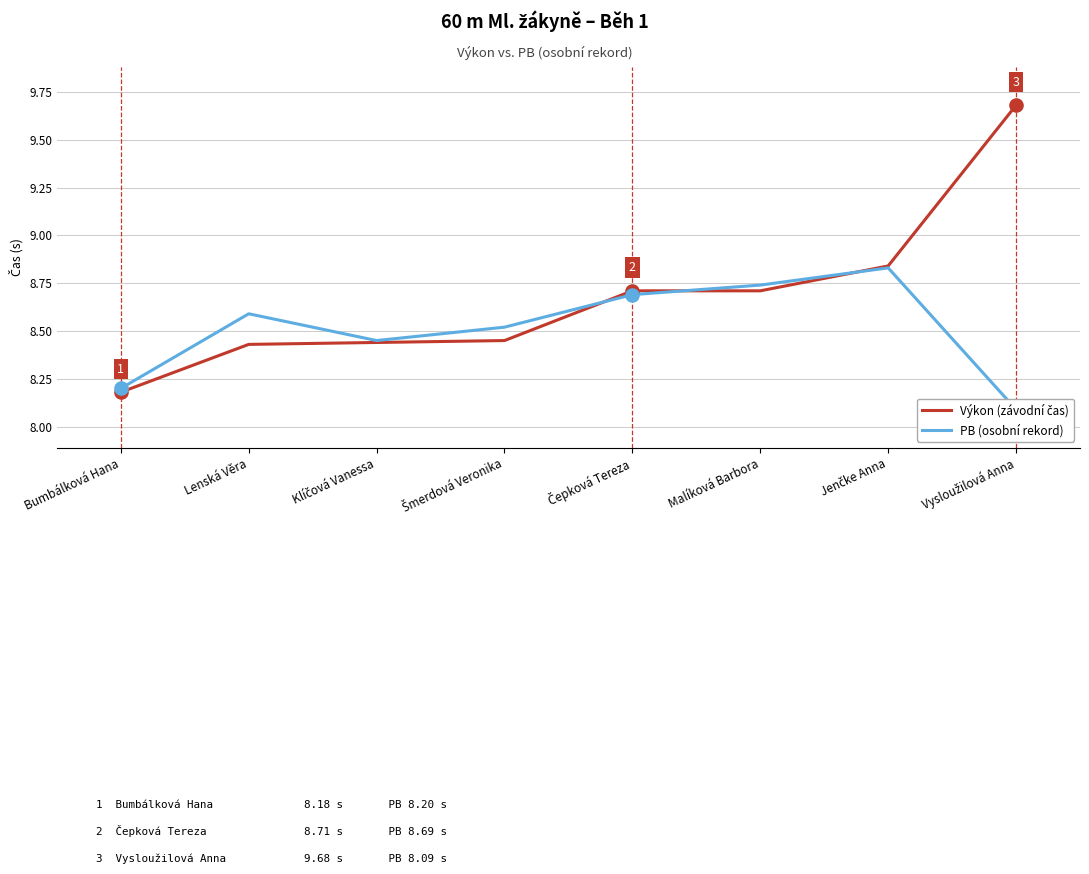

Is the value of PB (osobní rekord) at Šmerdová Veronika greater than the value of Výkon (závodní čas) at Šmerdová Veronika?

Yes